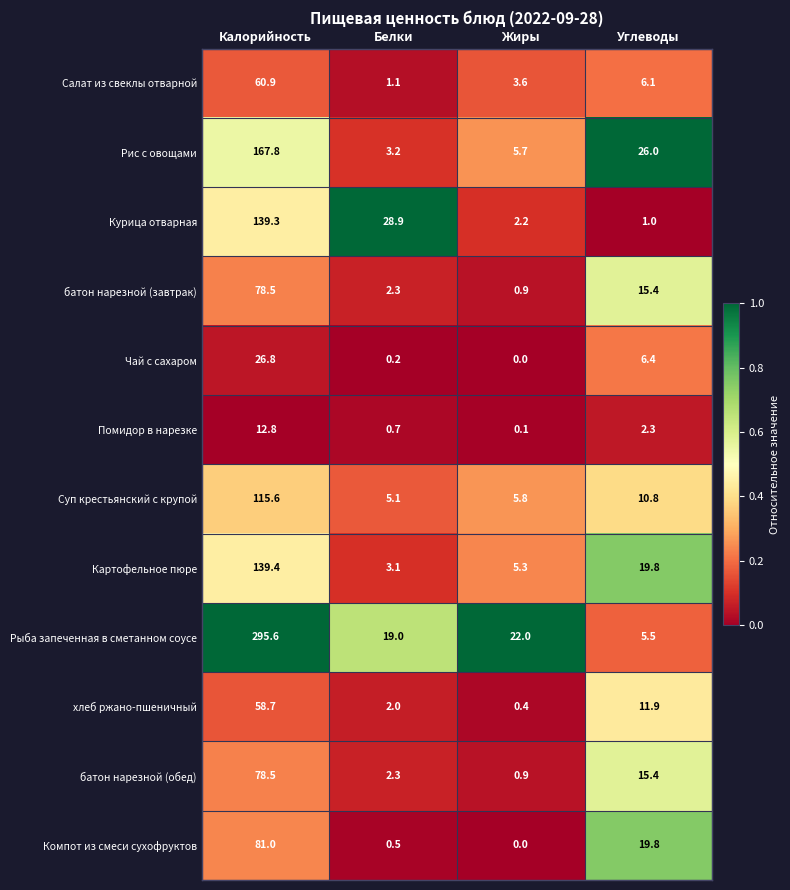

At which label does Рис с овощами first exceed 26?

Калорийность